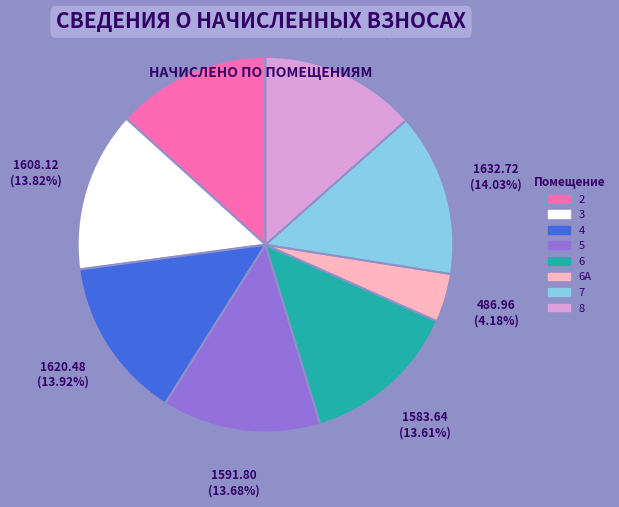

Is there a majority slice in this chart?

No